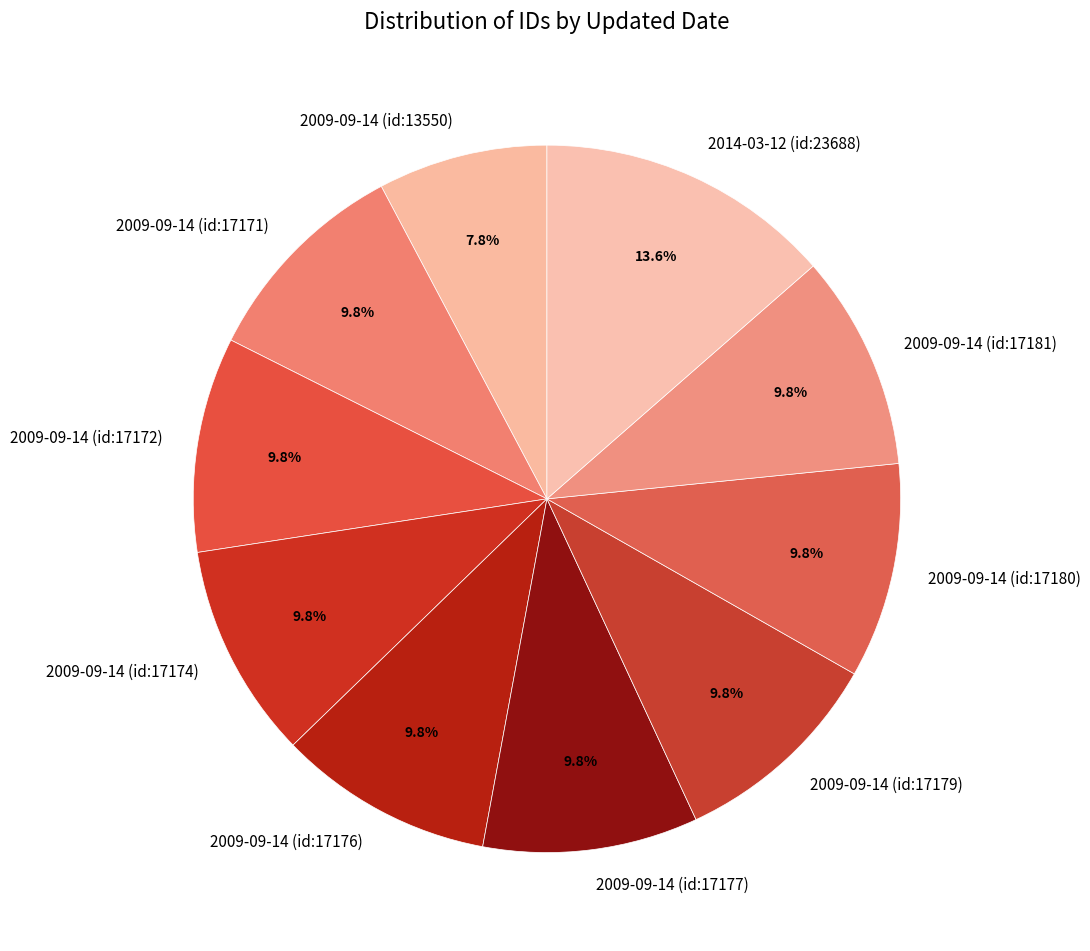

Is it true that 2009-09-14 (id:17177) is 10% of the pie?

True